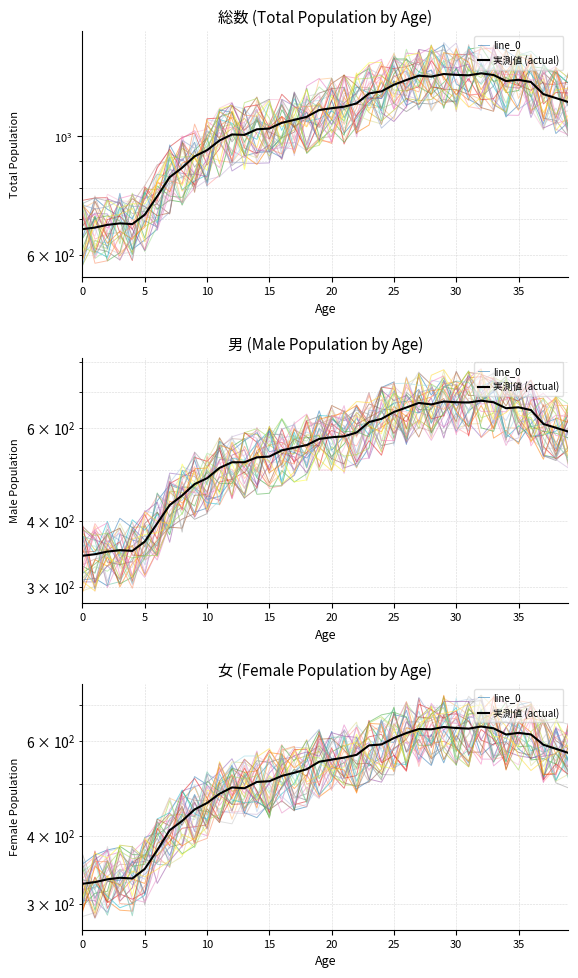

Which series has the largest range (max minus min)?

line_0